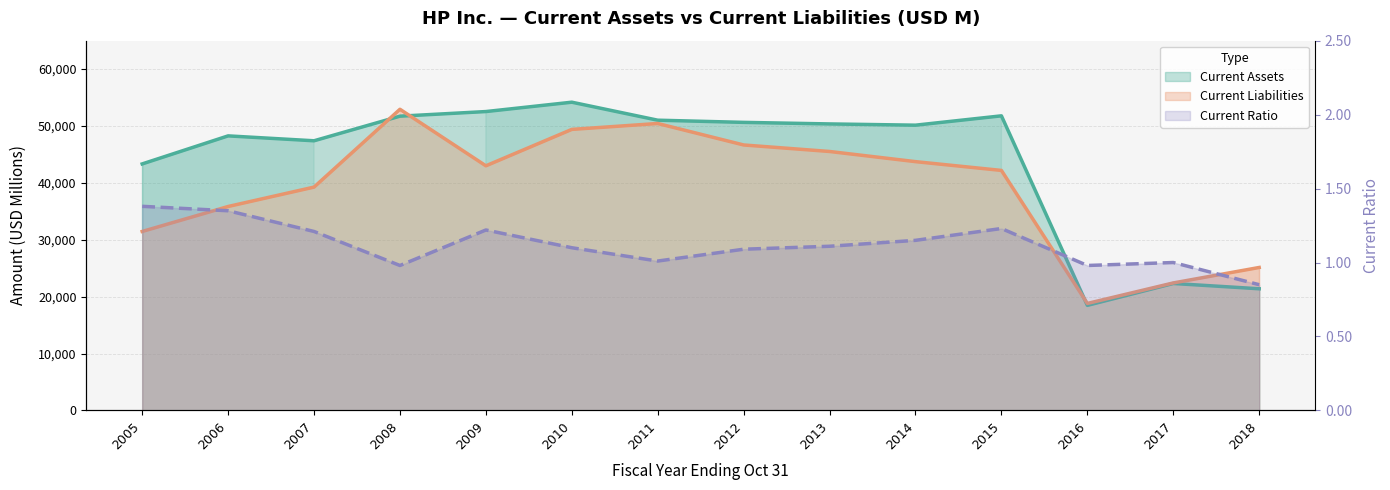

True or false: Current Assets has more than 1 points higher than both neighbors.

True